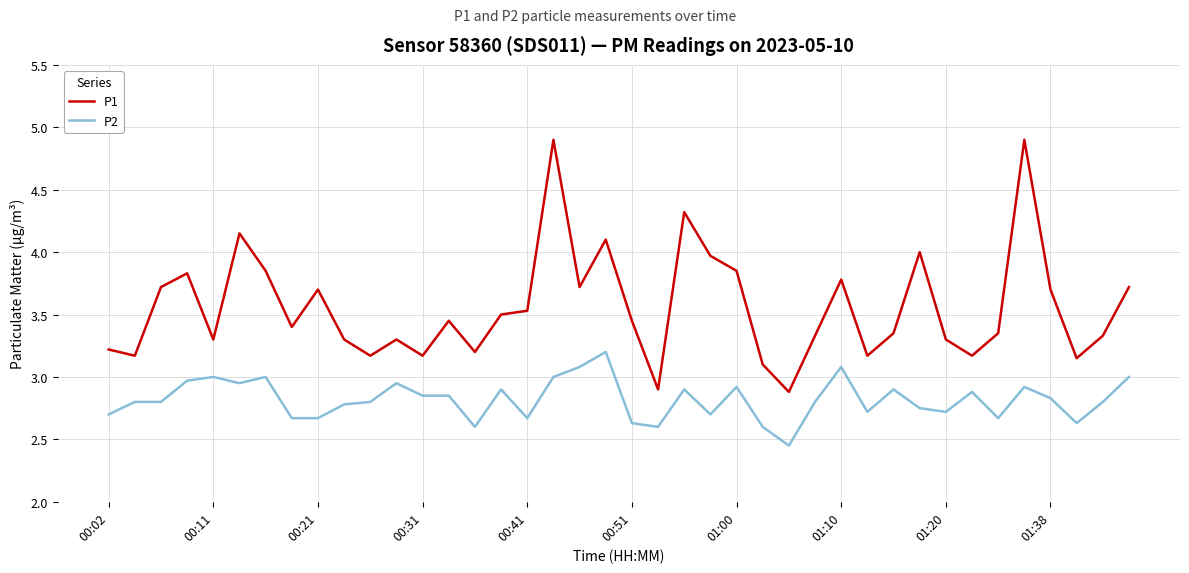

Rank the series by their maximum value, from lowest to highest.

P2, P1